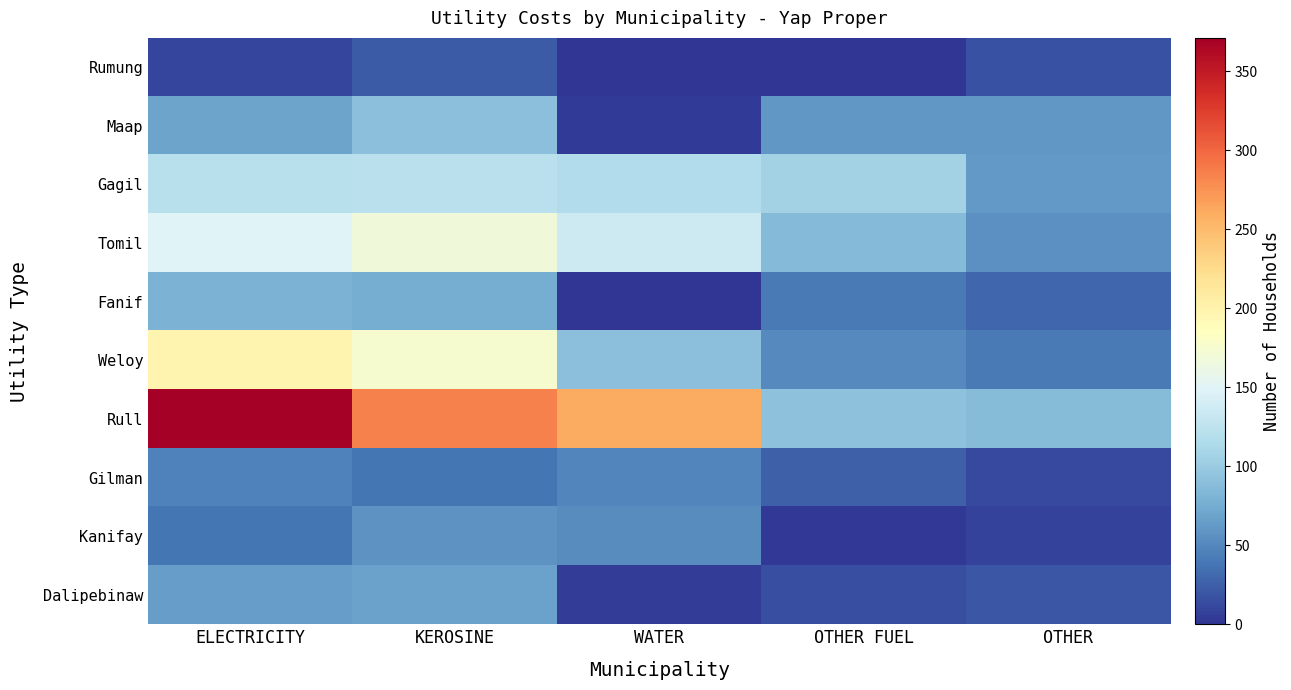

How many data points does each series have?

5